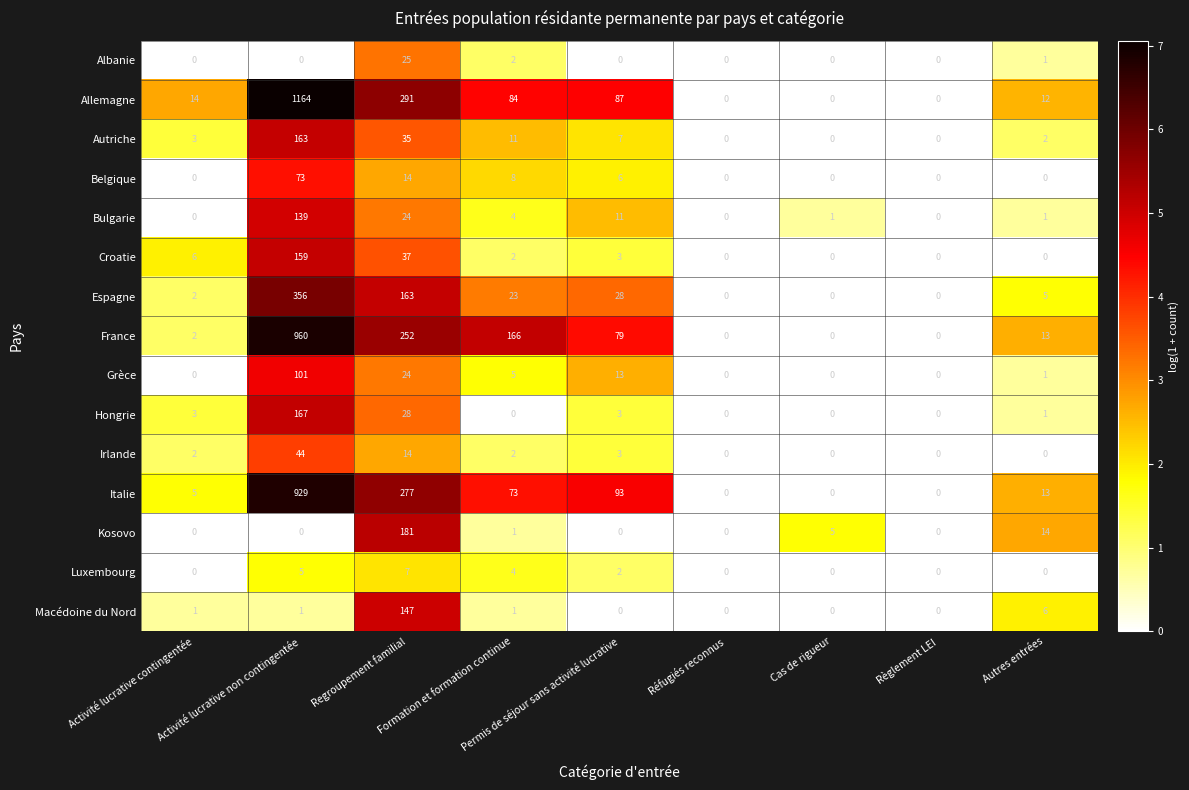

What is the total value across all series at Regroupement familial?

1519